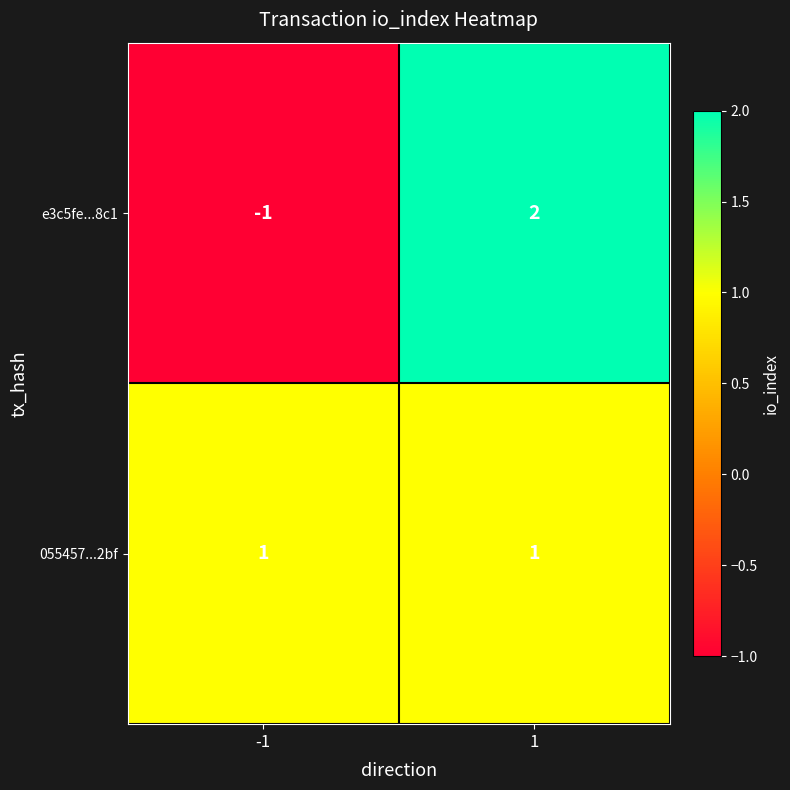

Reading right to left, what are all the values shown in this chart?

e3c5fe...8c1: 2	-1
055457...2bf: 1	1